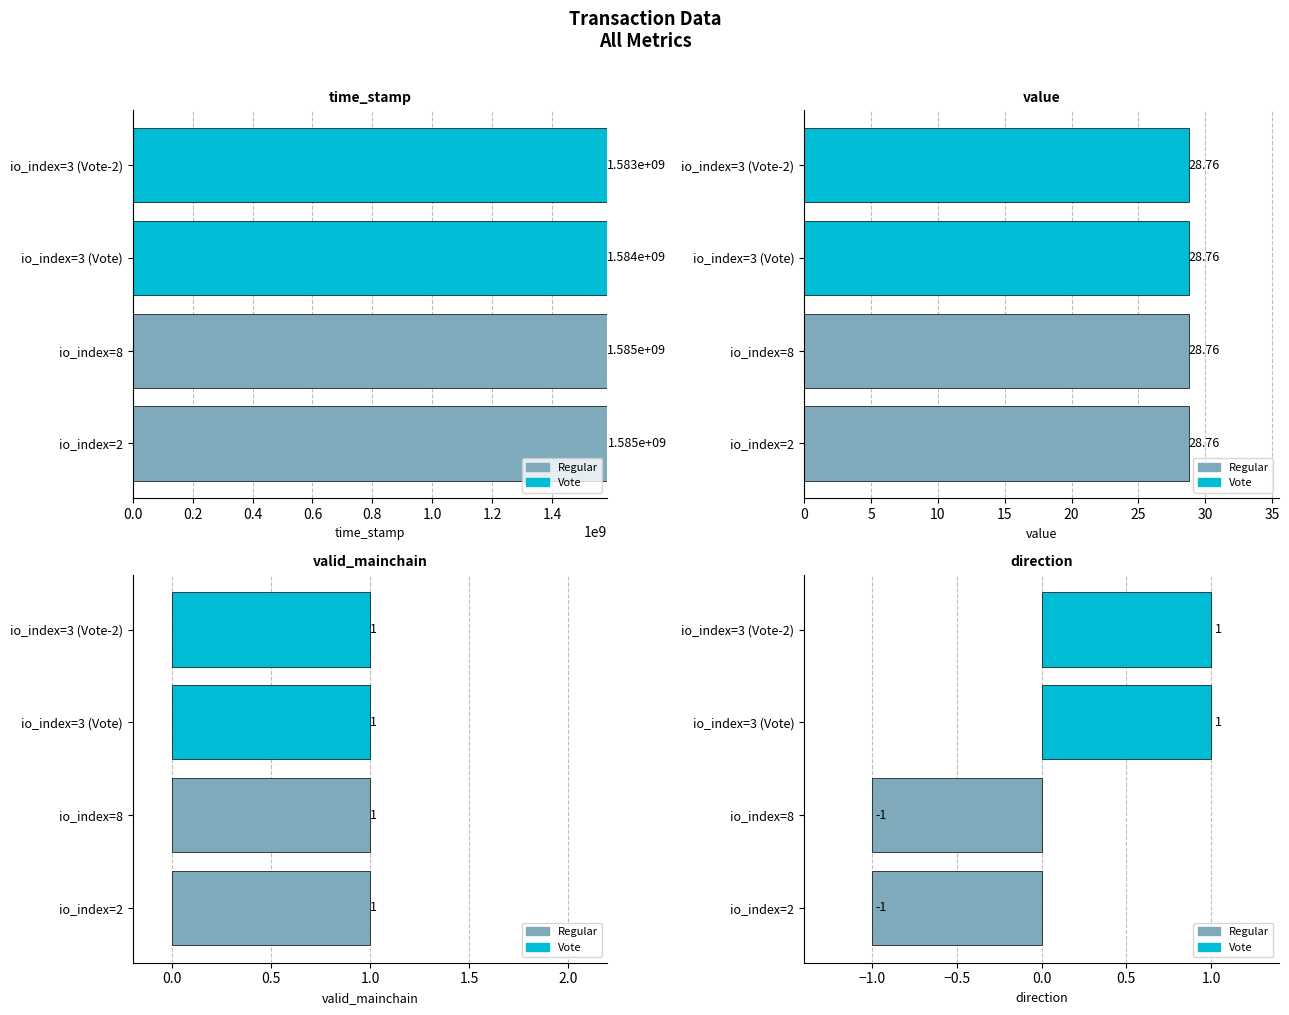

The value of time_stamp at io_index=8 is 965106564.1. True or false?

False